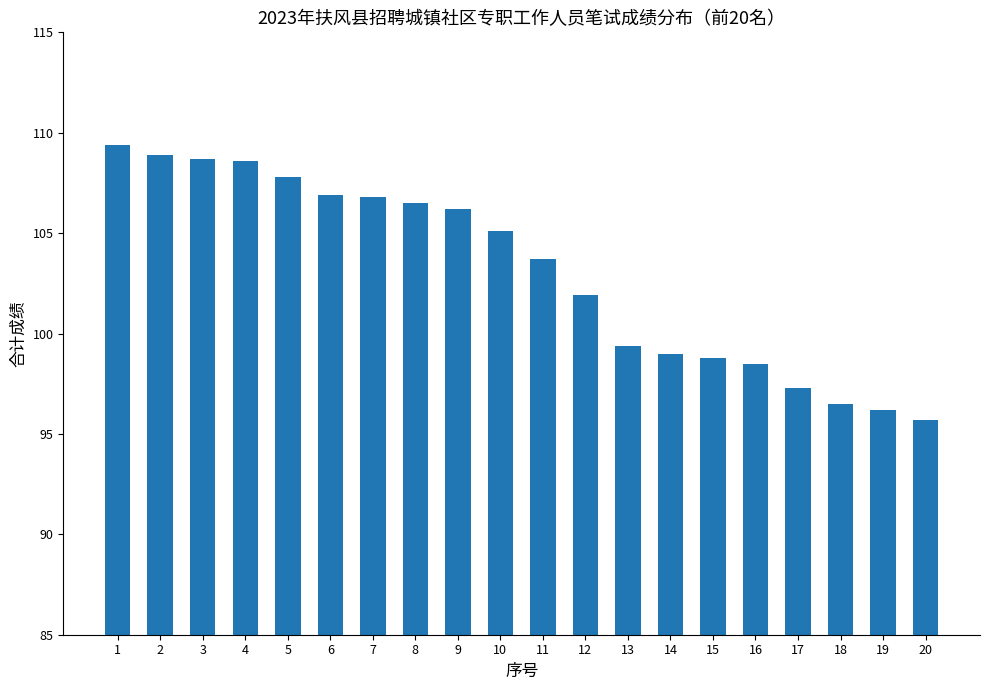

Is it true that the value at 2 is 108.9?

True